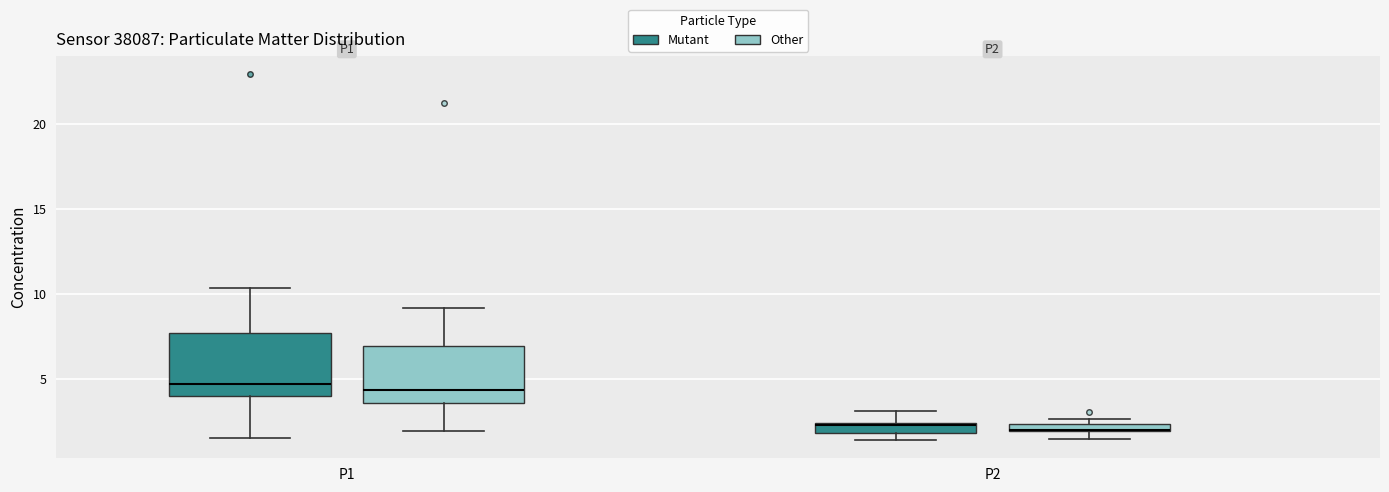

Where does the lower whisker of the box for P1 (Other) end on the y-axis? The values are not printed on the chart, so give them approximately, as read against the axis.

2.0